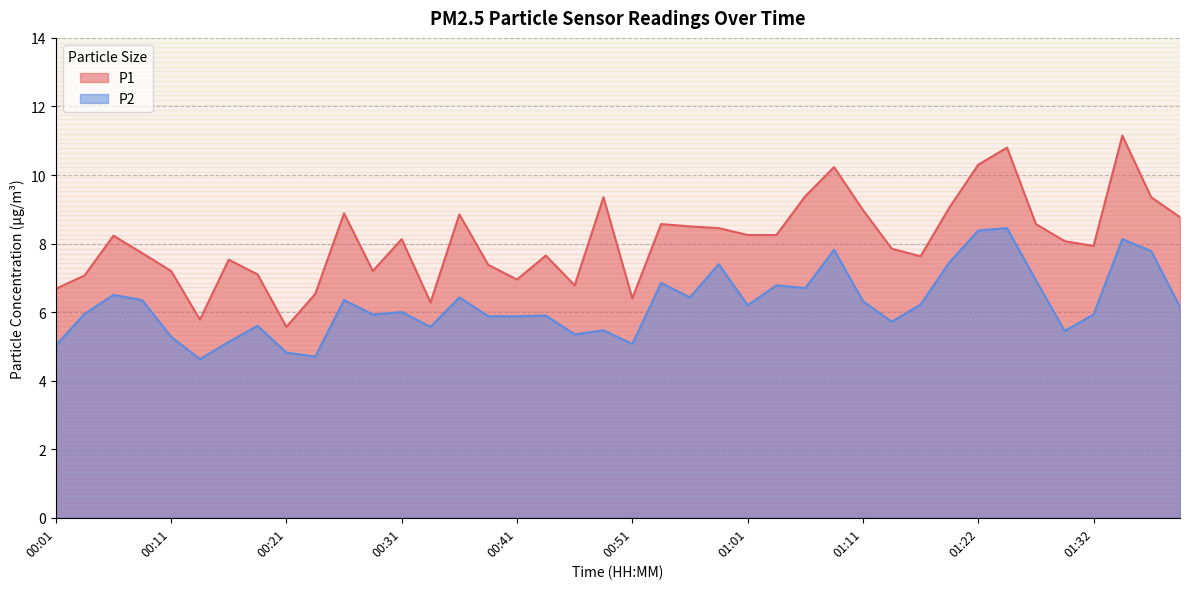

The value of P2 at 01:27 is 6.9. True or false?

True